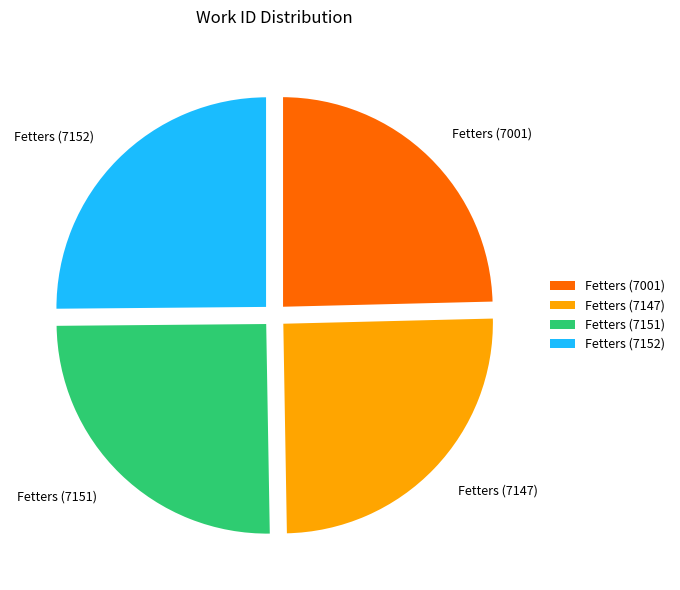

Is it true that Fetters (7152) is 25% of the pie?

True